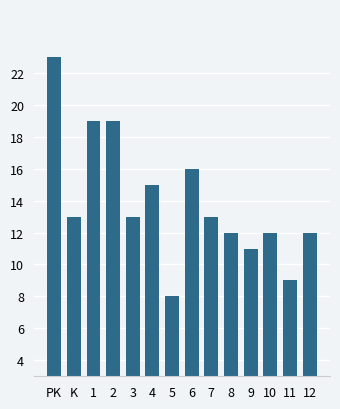

How many distinct data groups are displayed?

1